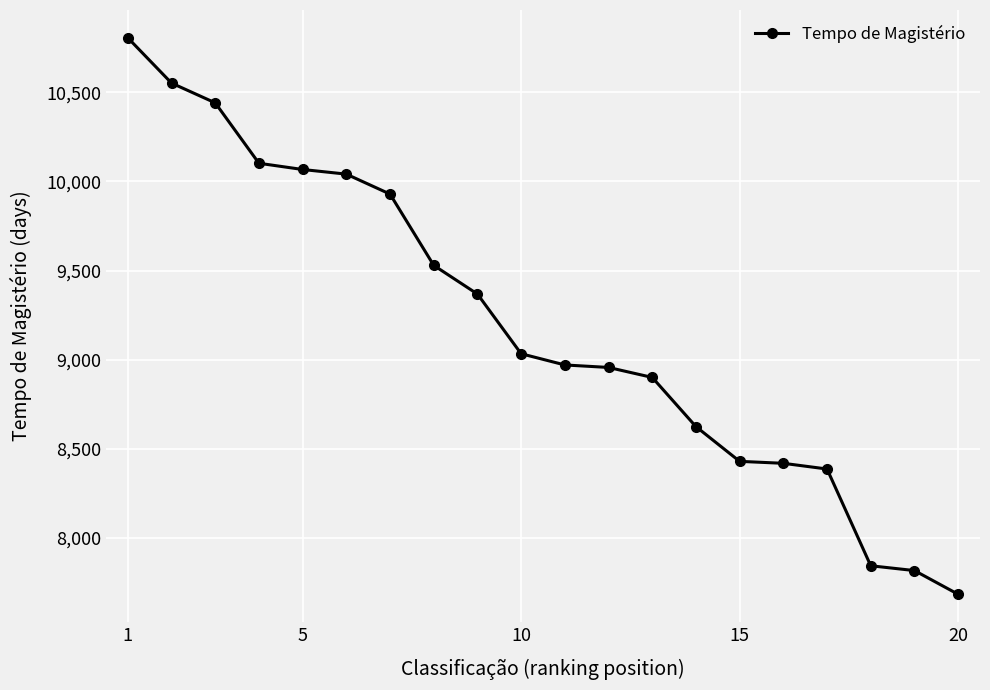

Count the number of data series in this chart.

1